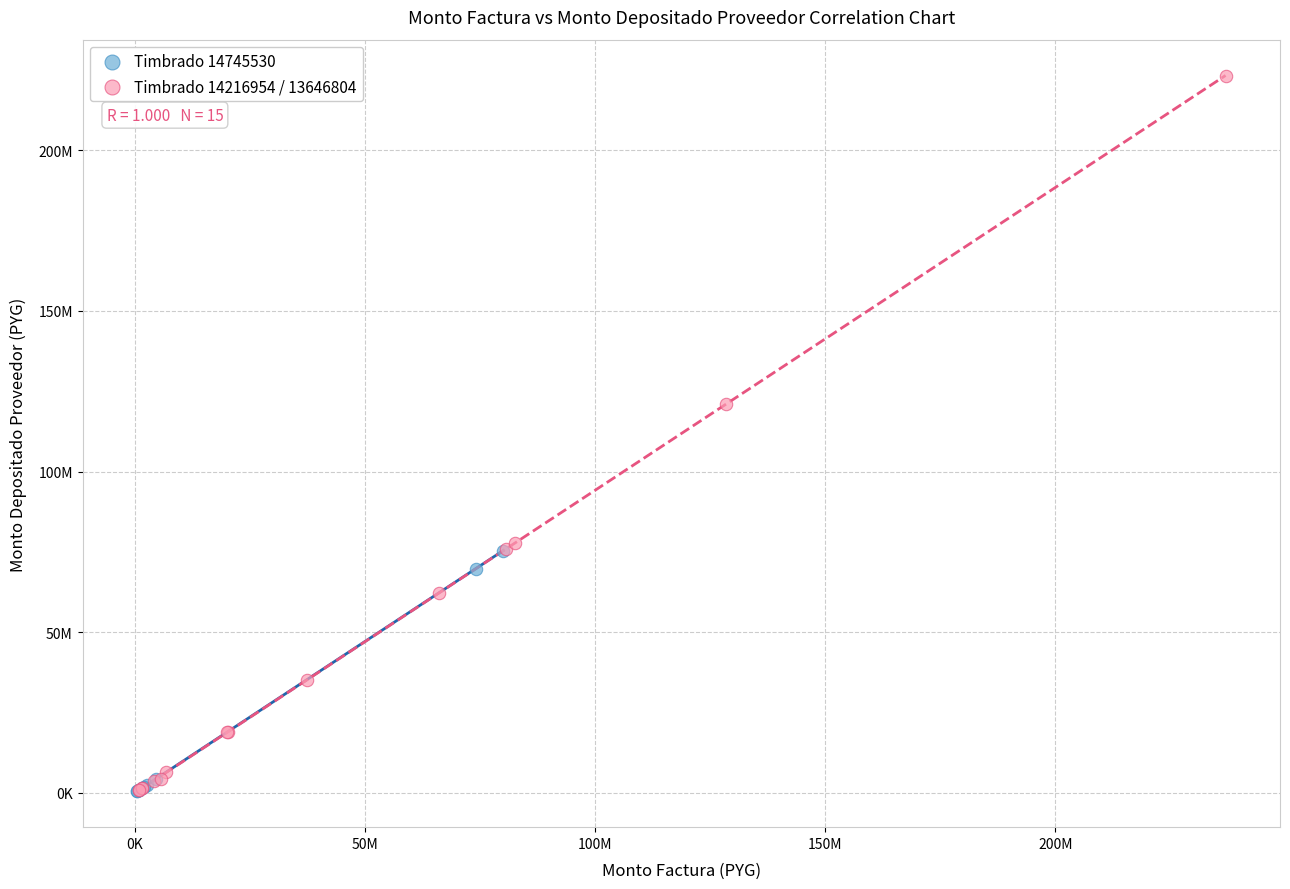

Which series reaches the maximum Y coordinate?

Timbrado 14216954 / 13646804